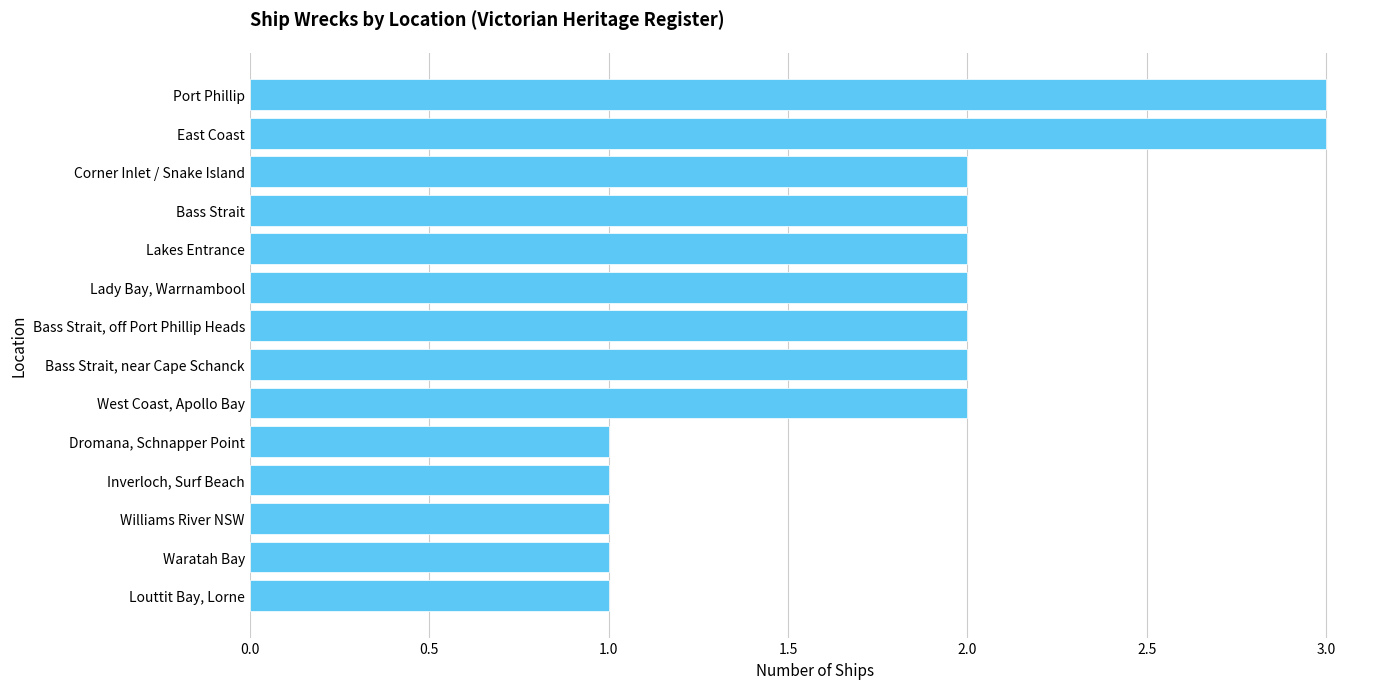

Reading top to bottom, transcribe all the data shown in this chart.

3	3	2	2	2	2	2	2	2	1	1	1	1	1